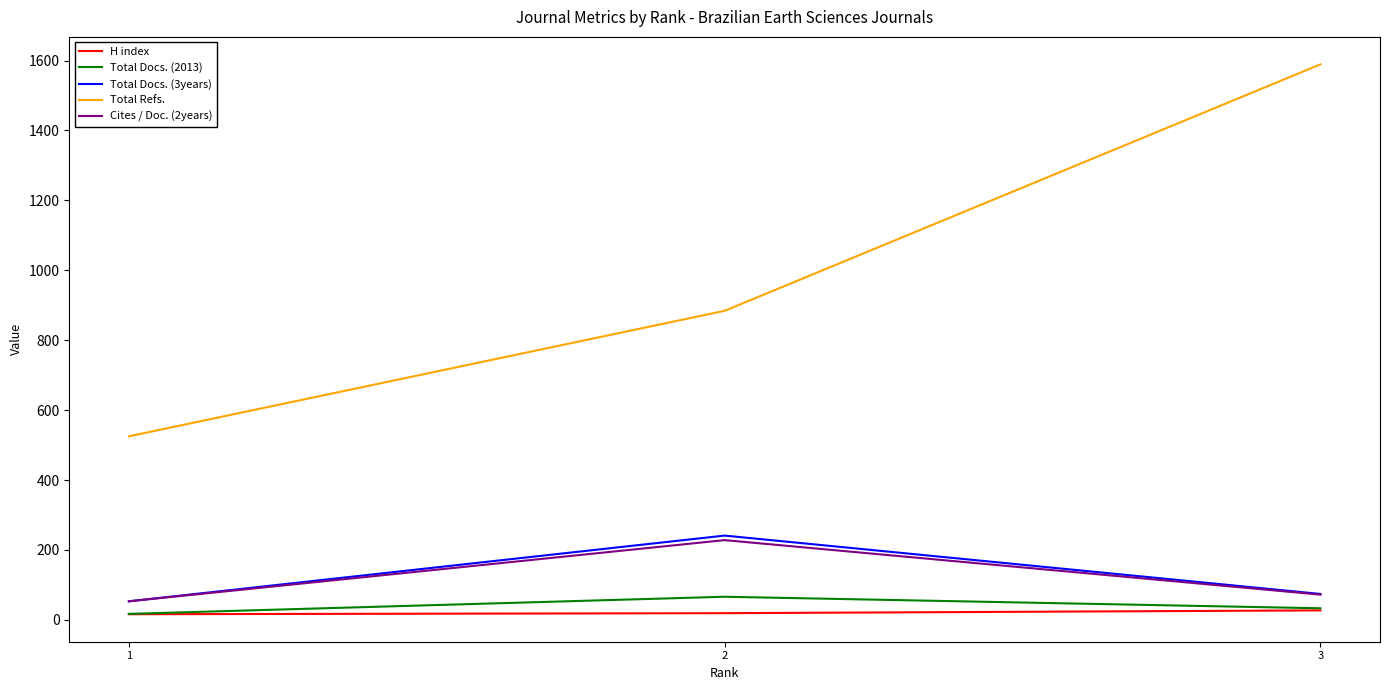

True or false: Total Refs. has a value of 806 at 1.

False